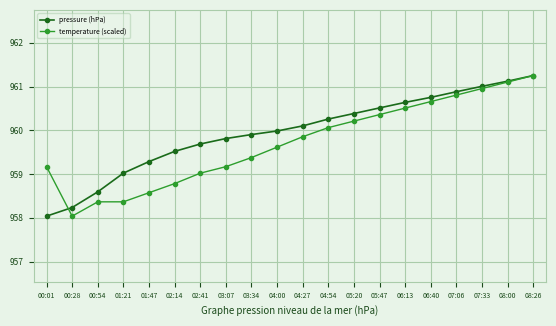

What is the difference between the temperature (scaled) values at 04:54 and 05:47?

0.3